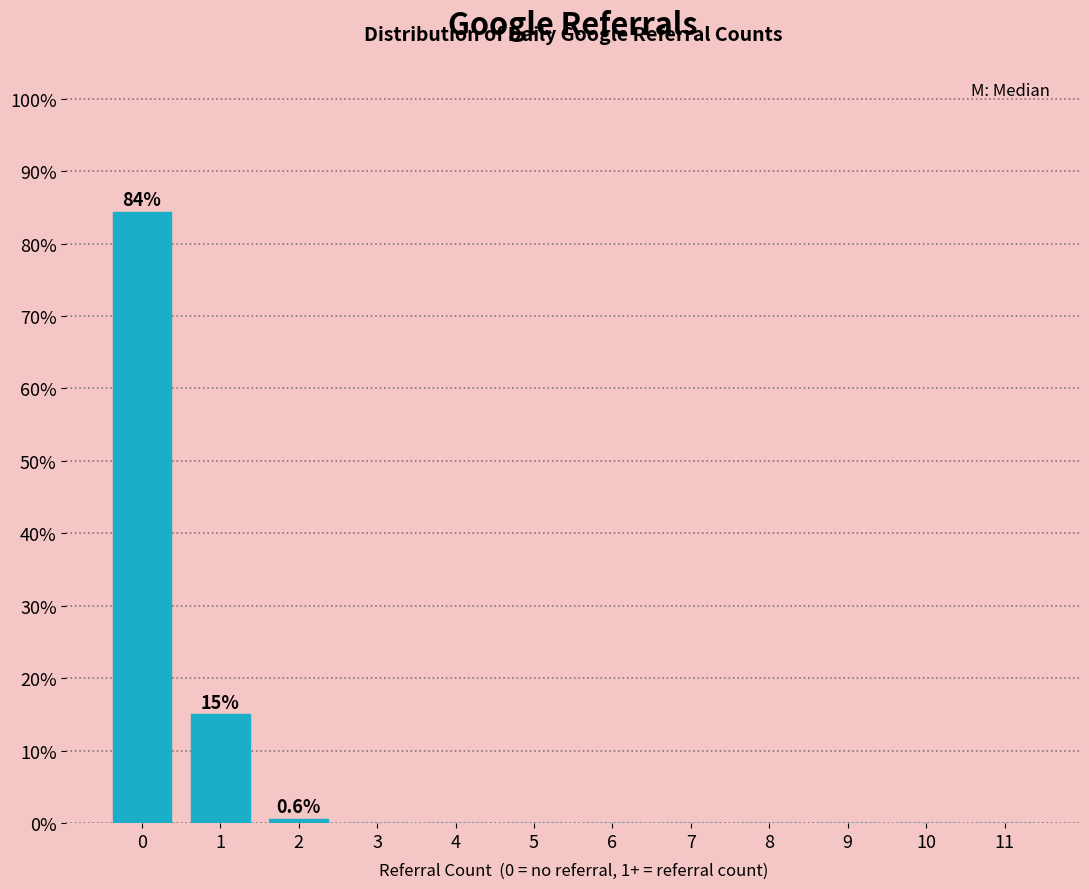

Reading left to right, transcribe all the data shown in this chart.

0=84.4	1=15.0	2=0.6	3=0.0	4=0.0	5=0.0	6=0.0	7=0.0	8=0.0	9=0.0	10=0.0	11=0.0